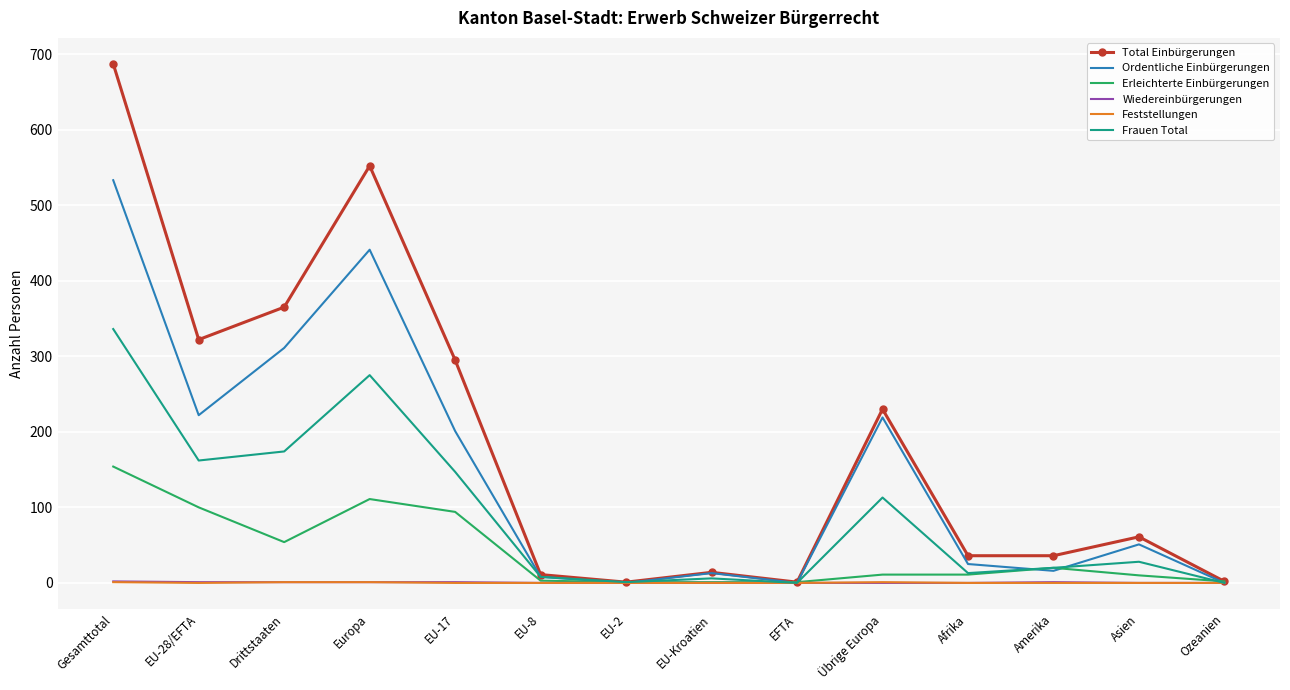

Between EU-17 and EU-Kroatien, which series saw the biggest shift?

Total Einbürgerungen